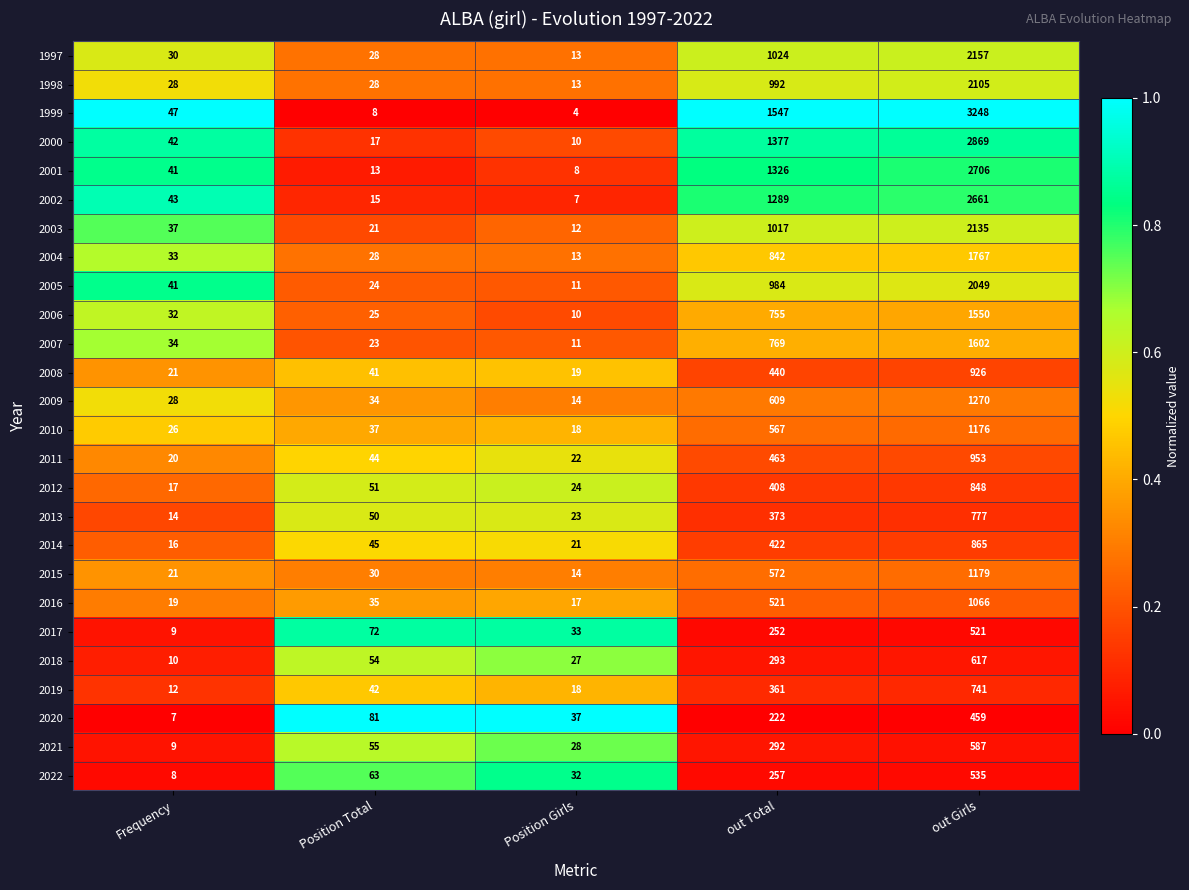

How many distinct data groups are displayed?

26